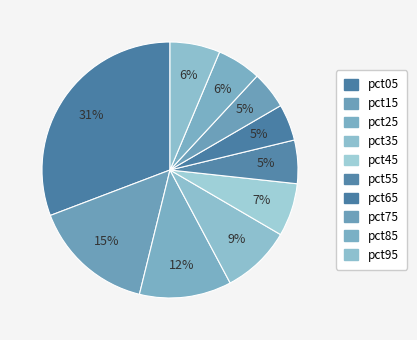

Is there a majority slice in this chart?

No